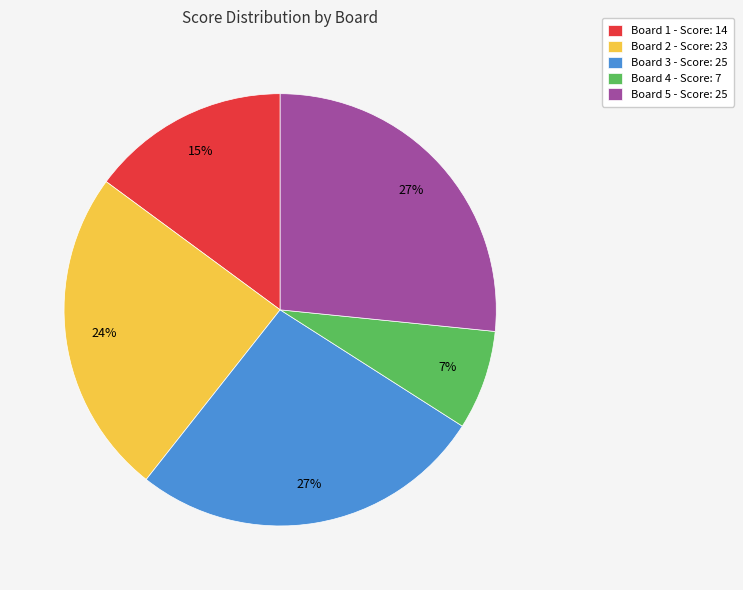

Is the sum of Board 4 and Board 5 greater than half?

No